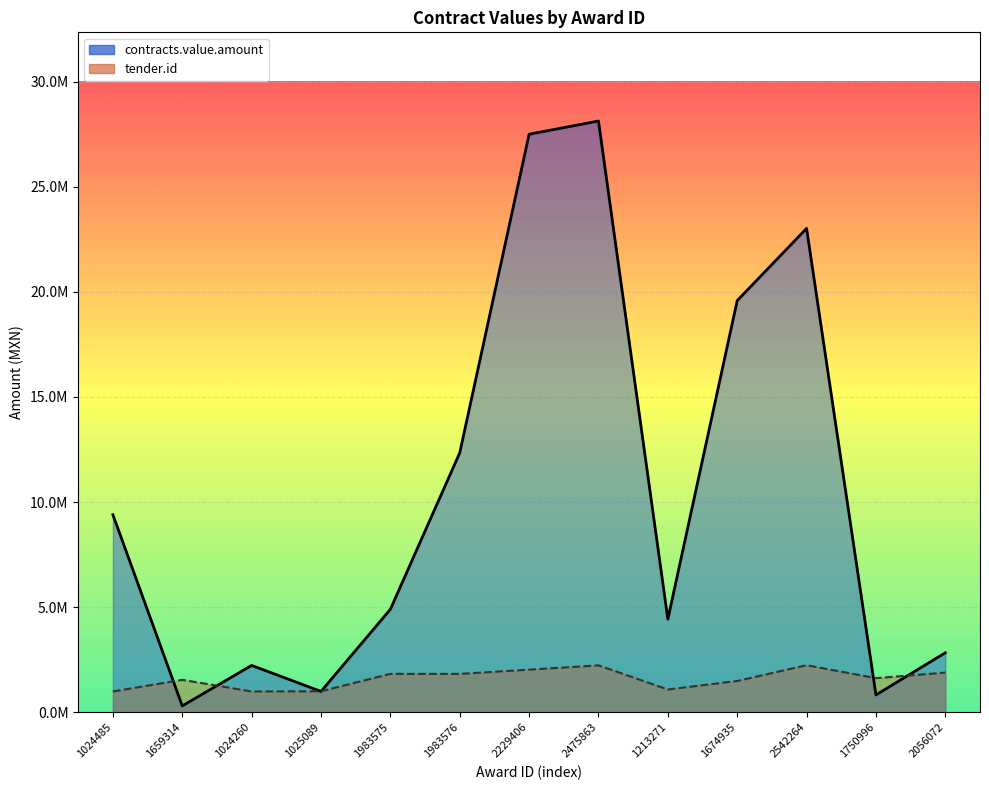

Which series changed the most between 2229406 and 1674935?

contracts.value.amount